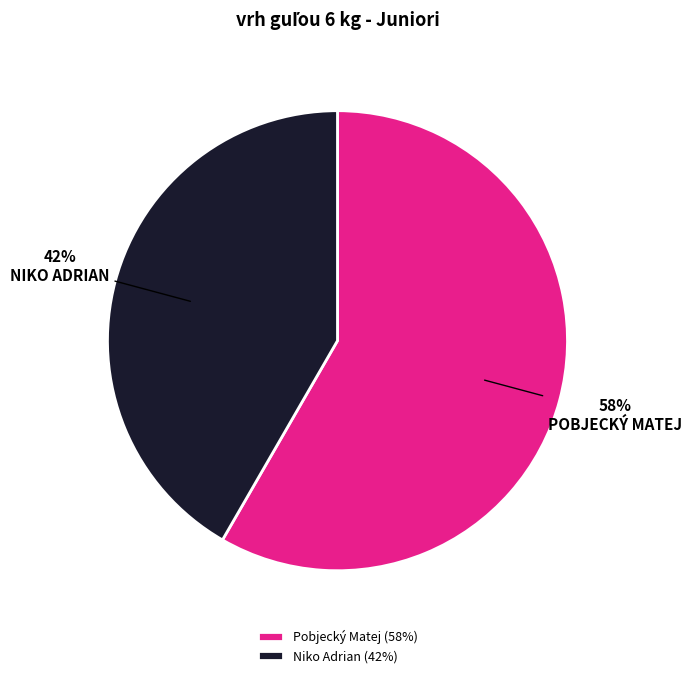

Is the sum of Niko Adrian and Pobjecký Matej greater than half?

Yes